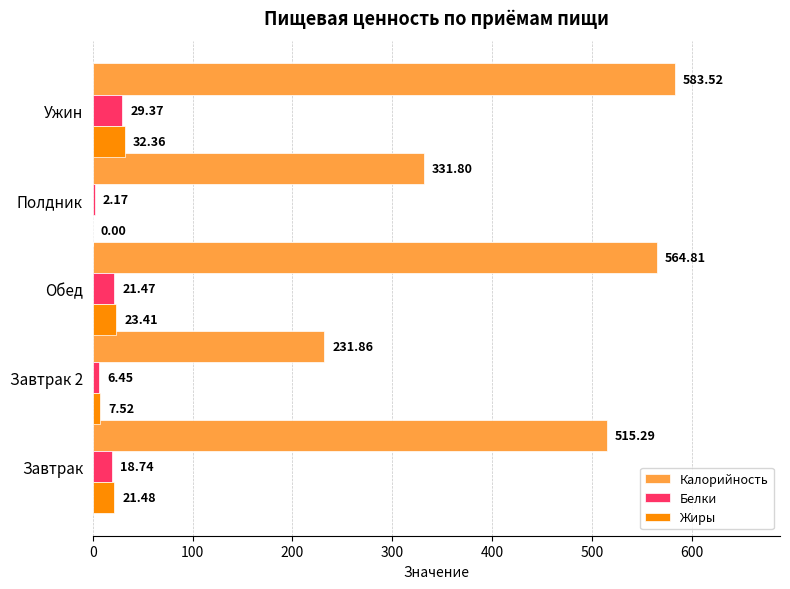

What is the sum of all Белки values?

78.2